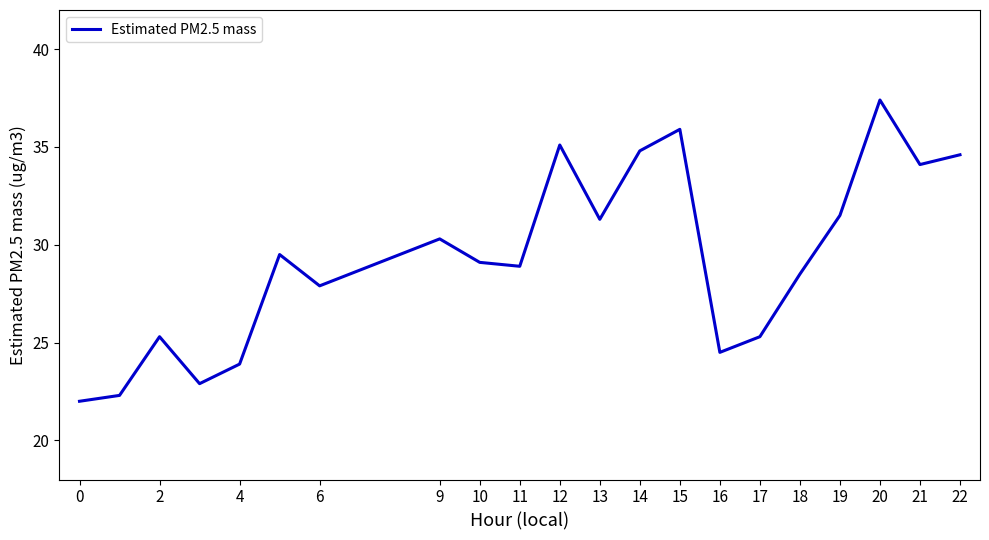

What is the minimum value shown in the chart?

22.0